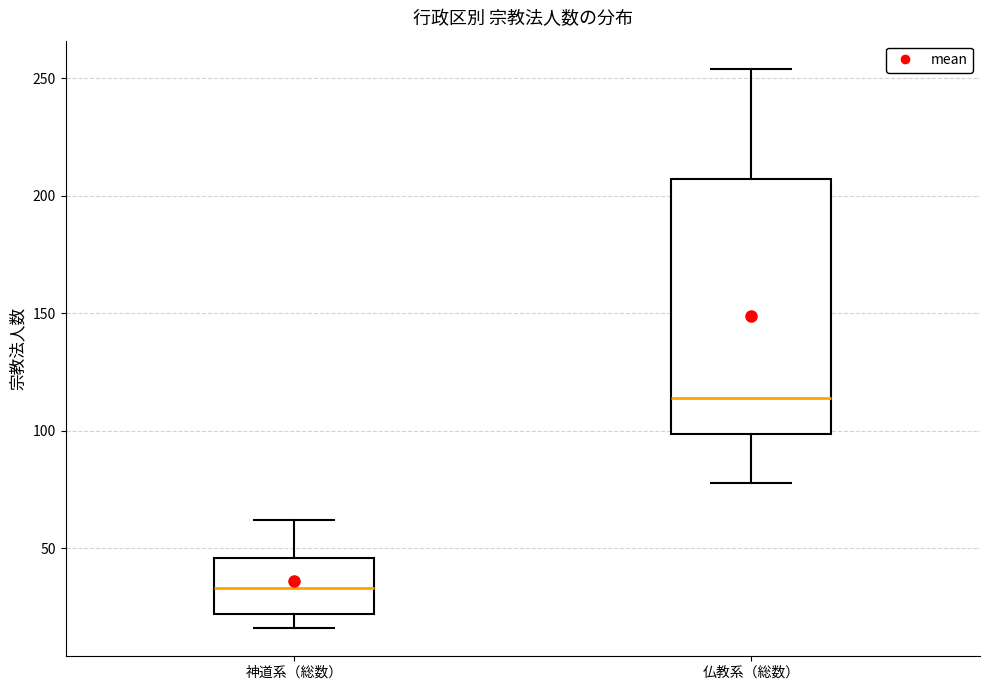

Which box is the tallest, from its lower edge to its upper edge?

仏教系（総数）